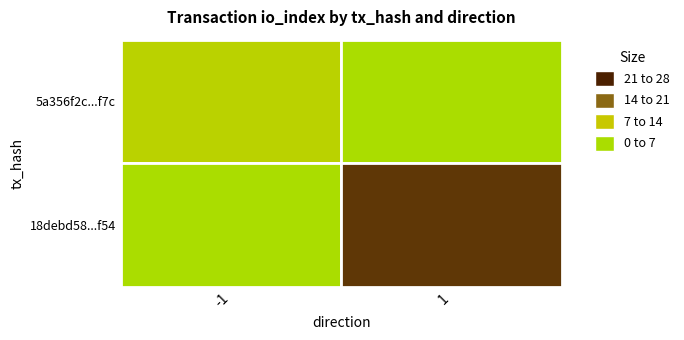

List the series in order of their peak value, lowest first.

5a356f2c395c7634a8da1921e7538bfbf830f7c, 18debd58eccf27fee74ea7a709364bac8544f54